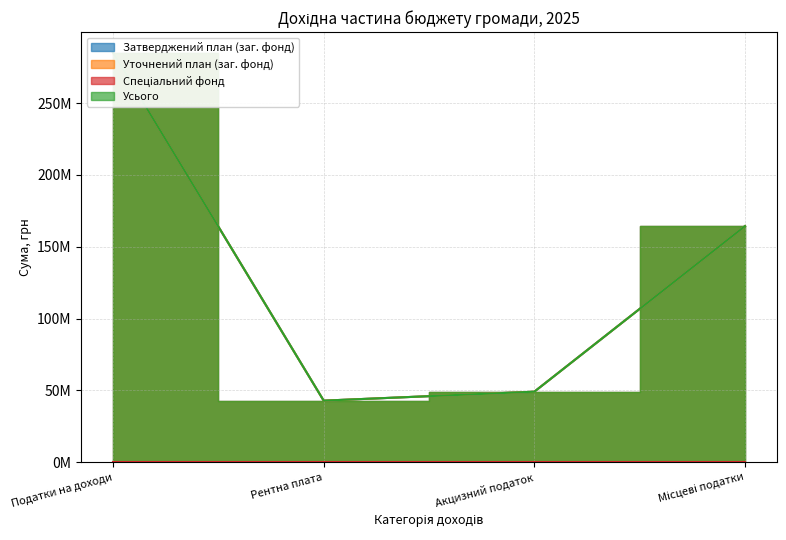

True or false: Уточнений план (заг. фонд) has a value of 93361049 at Податки на доходи.

False